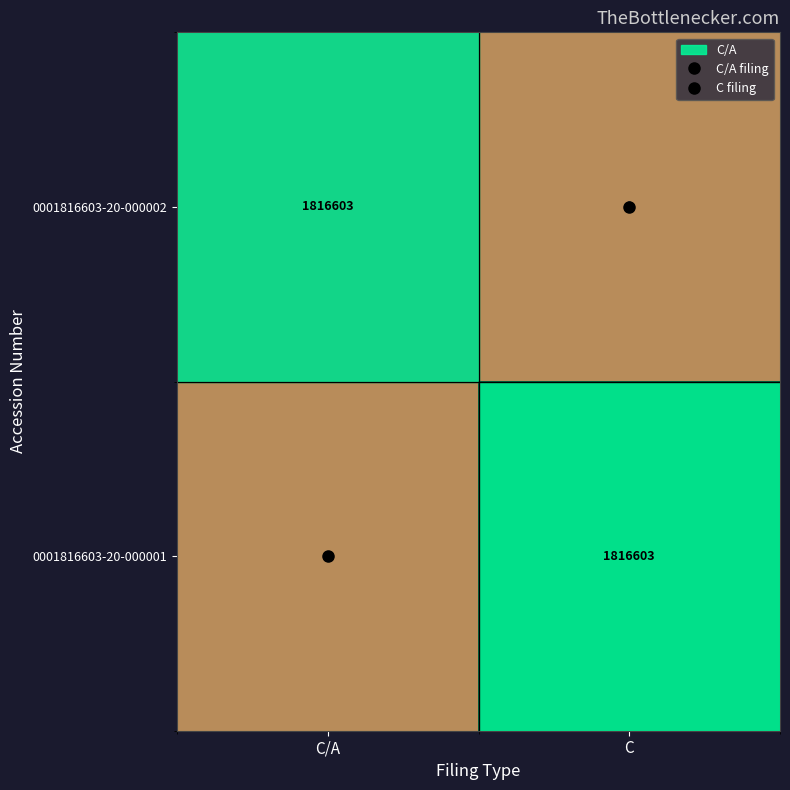

What is the approximate value of 0001816603-20-000002 at C/A?

1816603